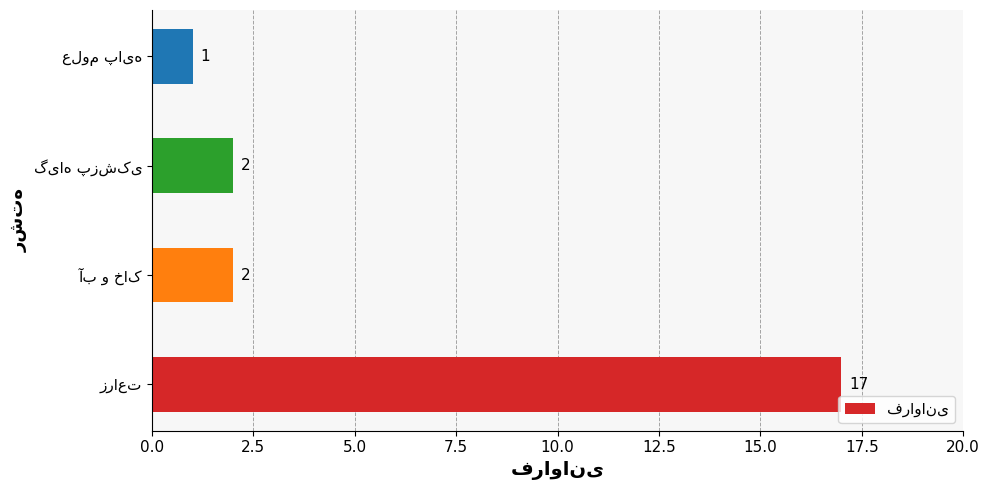

What is the maximum value shown in the chart?

17